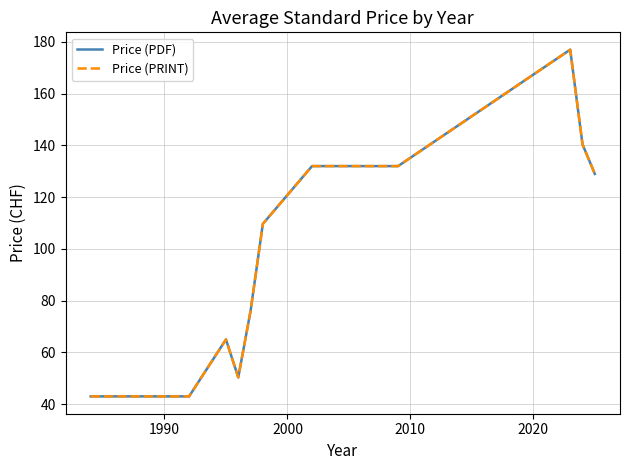

Is this an area chart (filled region under the line)?

No